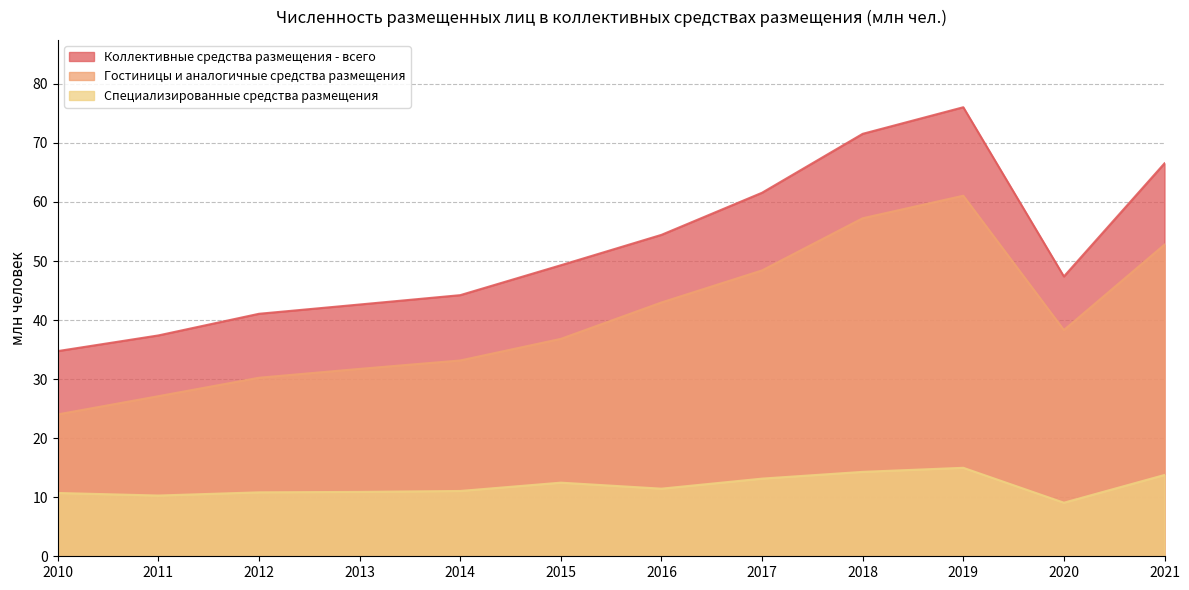

True or false: Коллективные средства размещения - всего has a value of 47.4 at 2020.

True